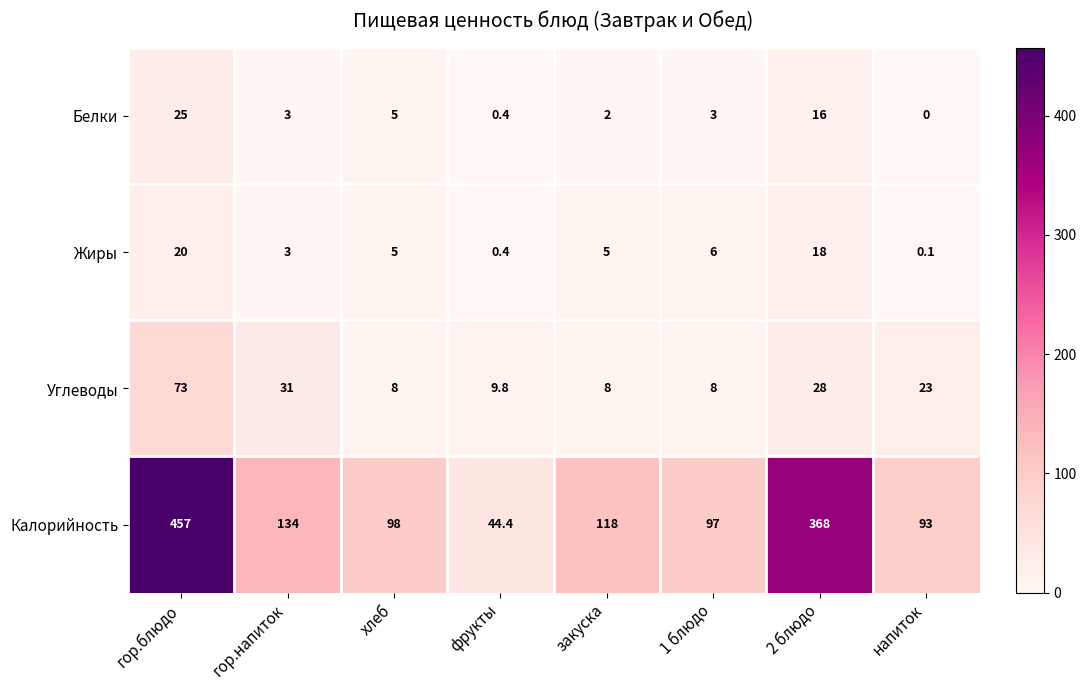

What is the approximate value of Белки at хлеб?

5.0